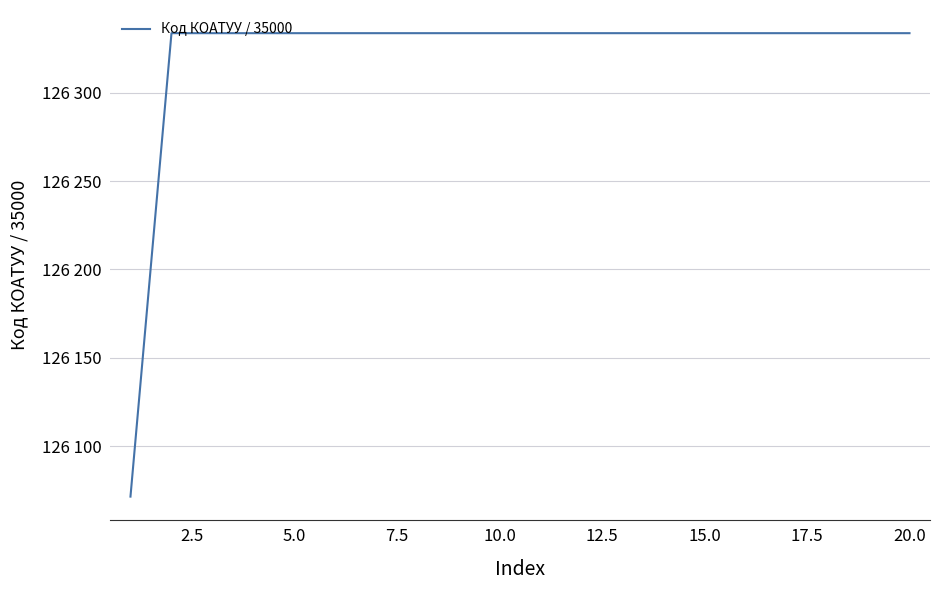

Is this an area chart (filled region under the line)?

No